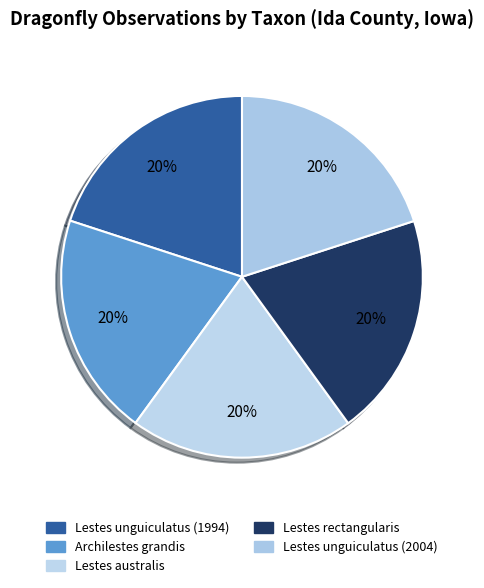

How many segments does this pie chart have?

5